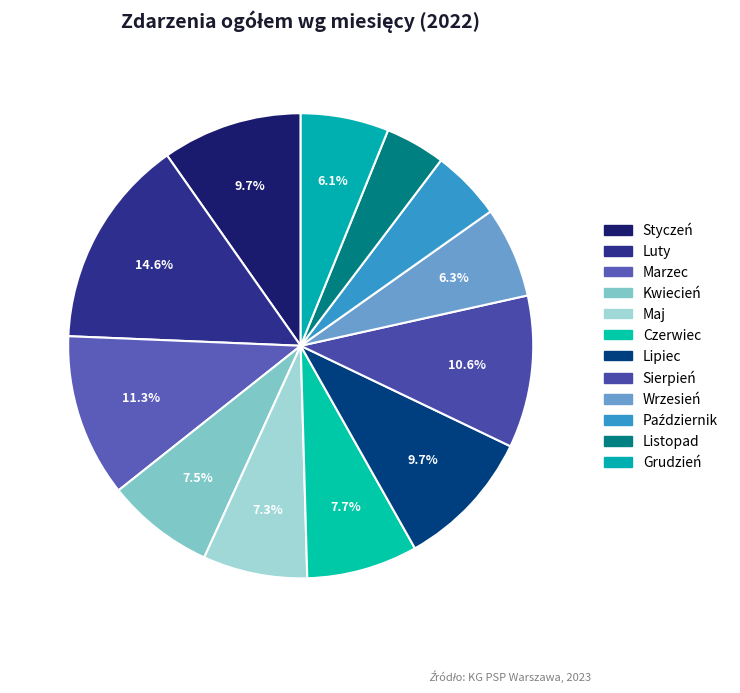

To the nearest percent, what portion does Marzec represent?

11%